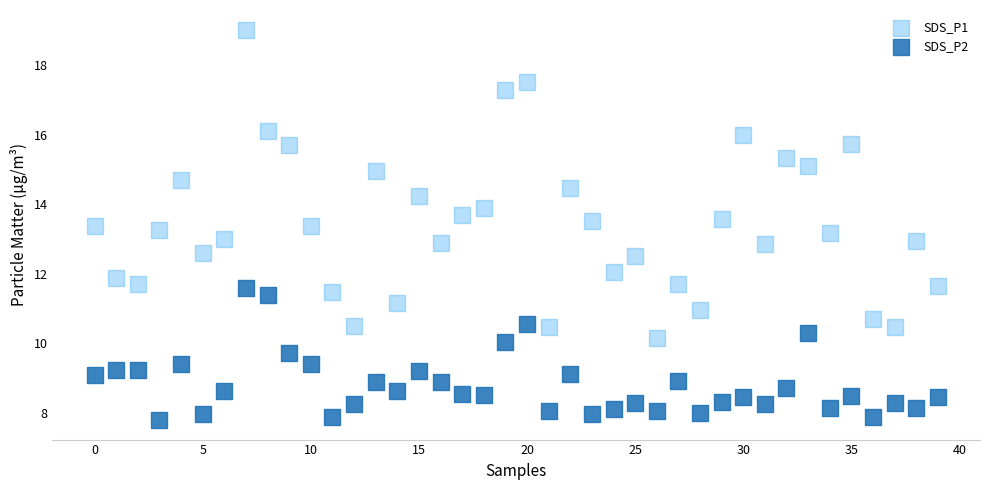

Which series reaches the maximum Y coordinate?

SDS_P1